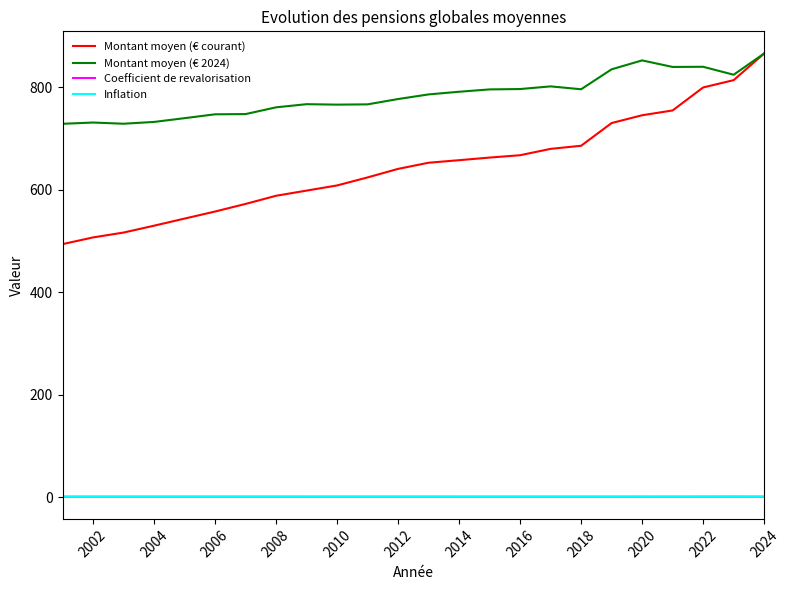

Count the number of data series in this chart.

4